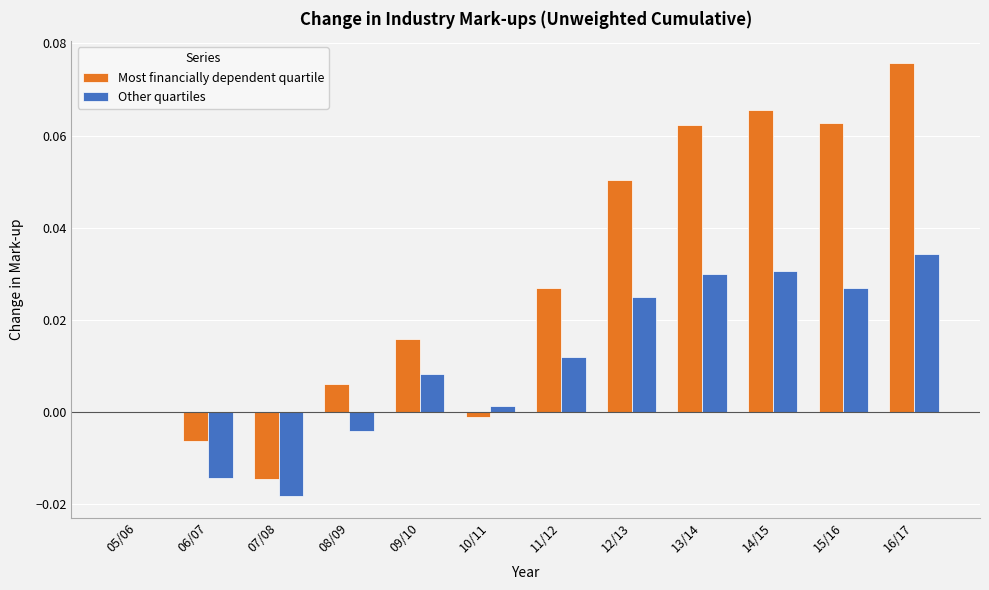

The value of Most financially dependent quartile at 09/10 is 0.0. True or false?

True